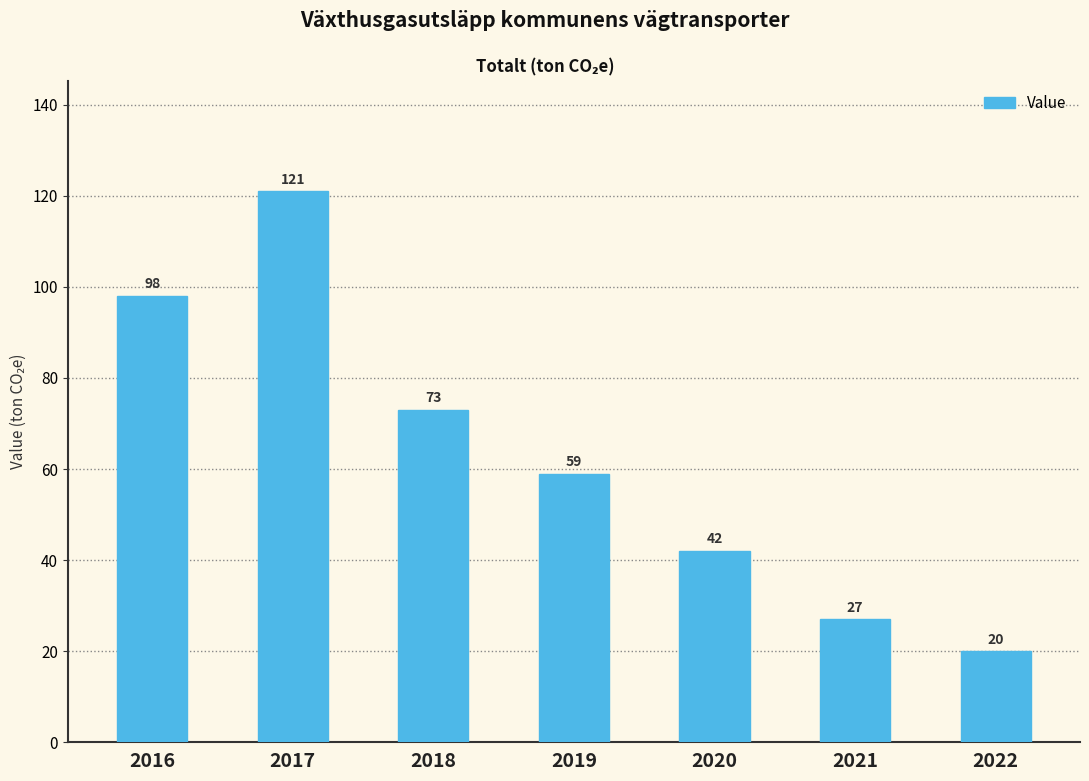

List the labels in order of value, largest first.

2017, 2016, 2018, 2019, 2020, 2021, 2022